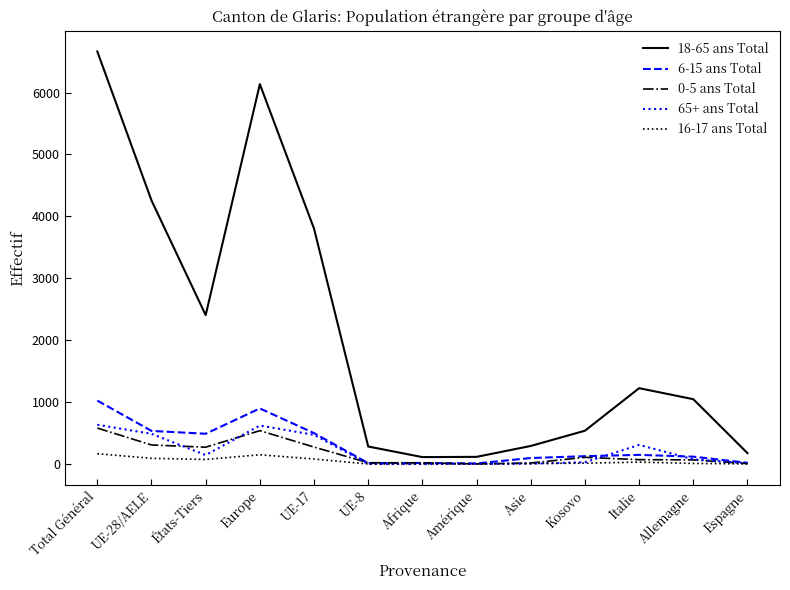

Where is the first local maximum for 16-17 ans Total?

Europe